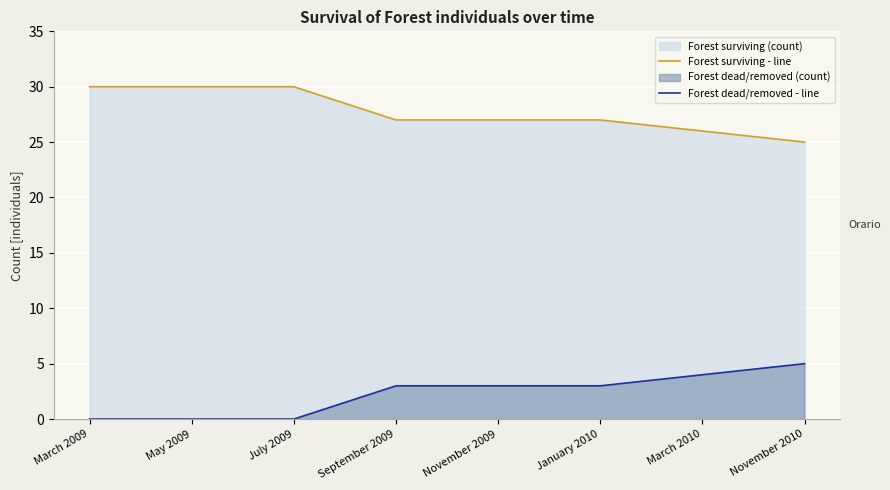

Rank the series by their average value, from highest to lowest.

Forest surviving - line, Forest dead/removed - line